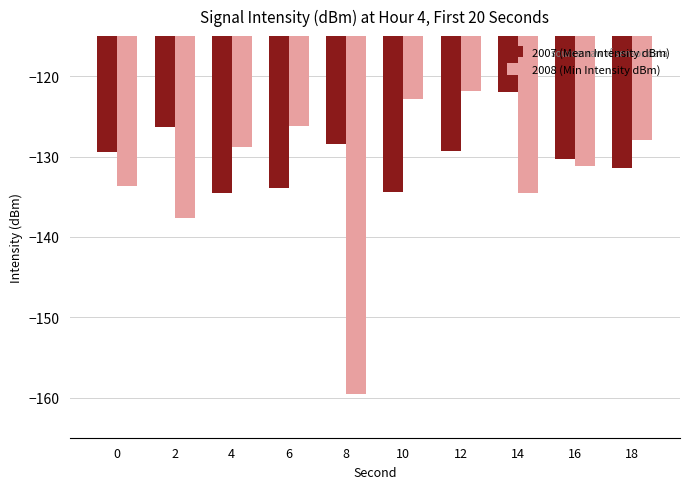

What is the sum of all 2007 (Mean Intensity dBm) values?

-1300.1